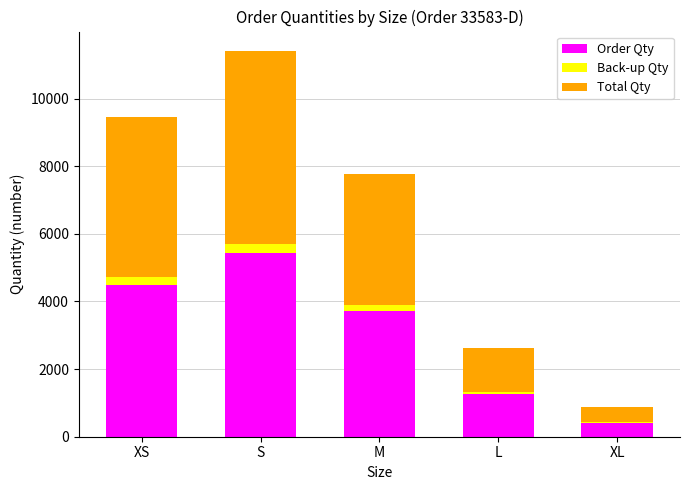

At which category is the sum across all series the highest?

S